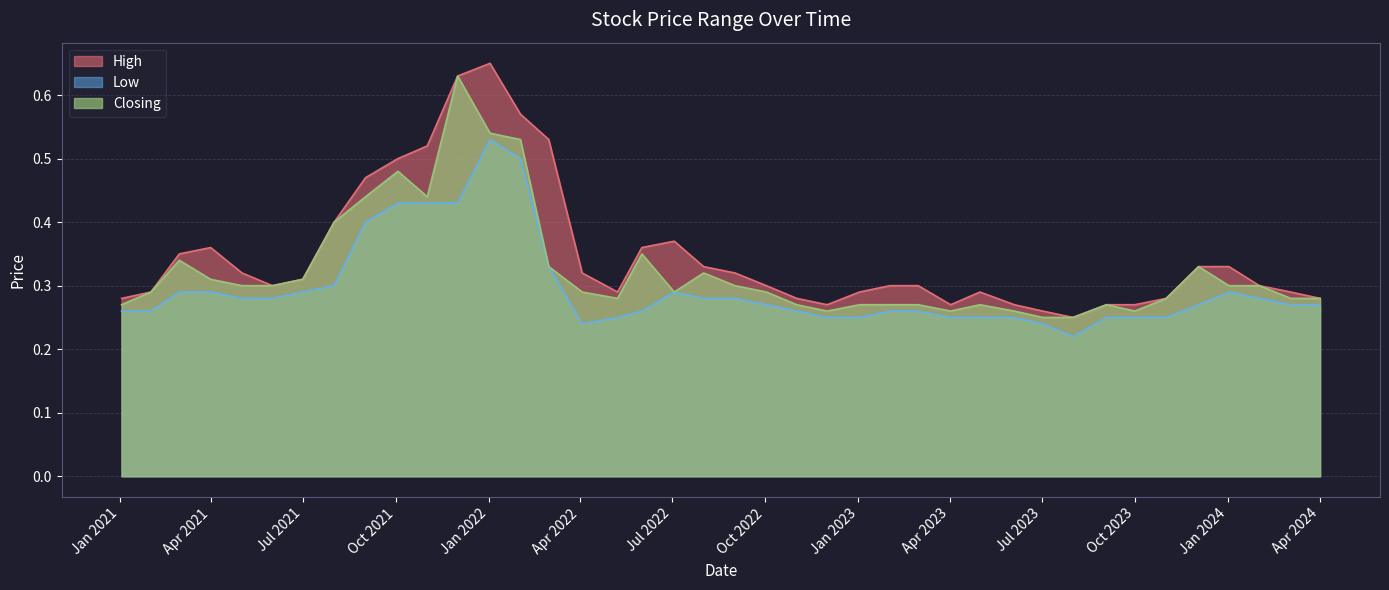

How many series are shown in this chart?

3